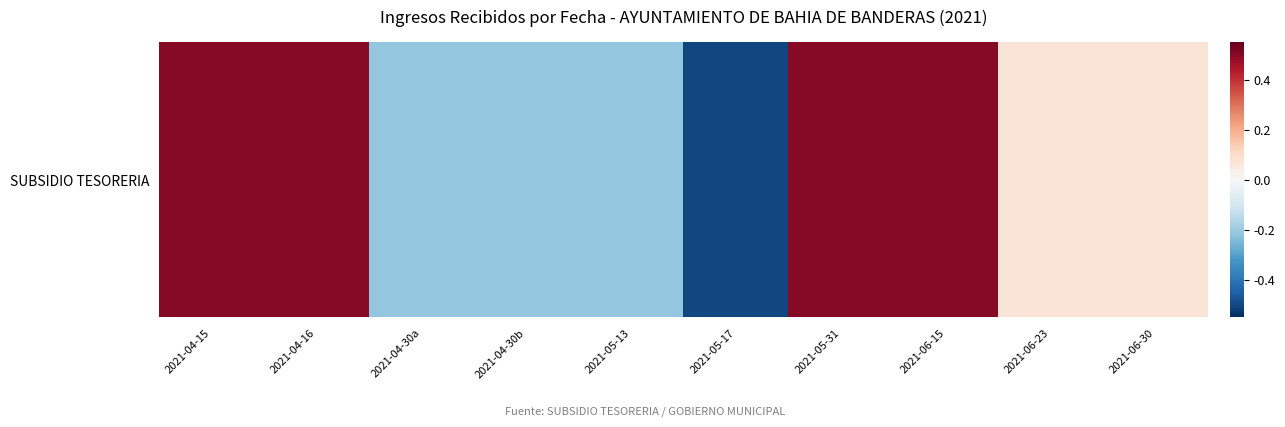

At which label is the value closest to 0?

2021-06-23